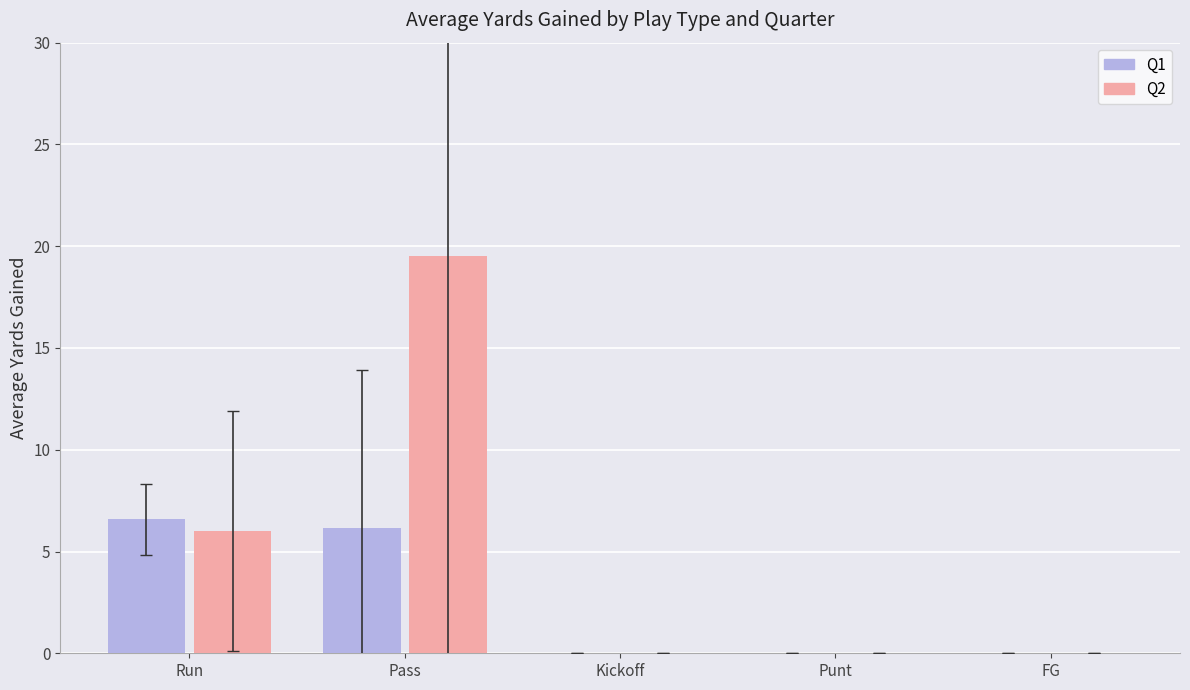

How many Q2 values are between 0 and 6?

4